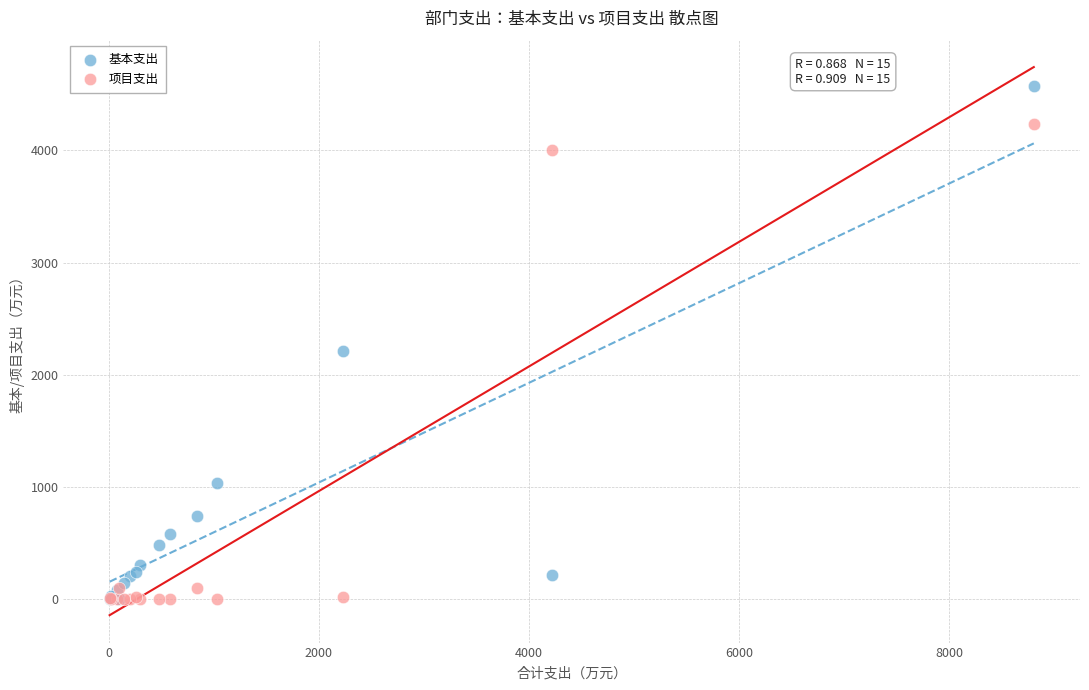

Which series has the largest Y range (max minus min)?

基本支出